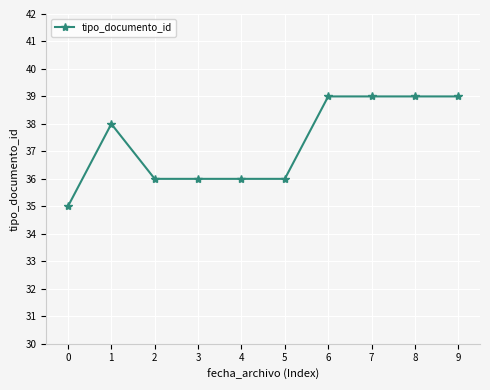

Is it true that the value at 5 is 48?

False